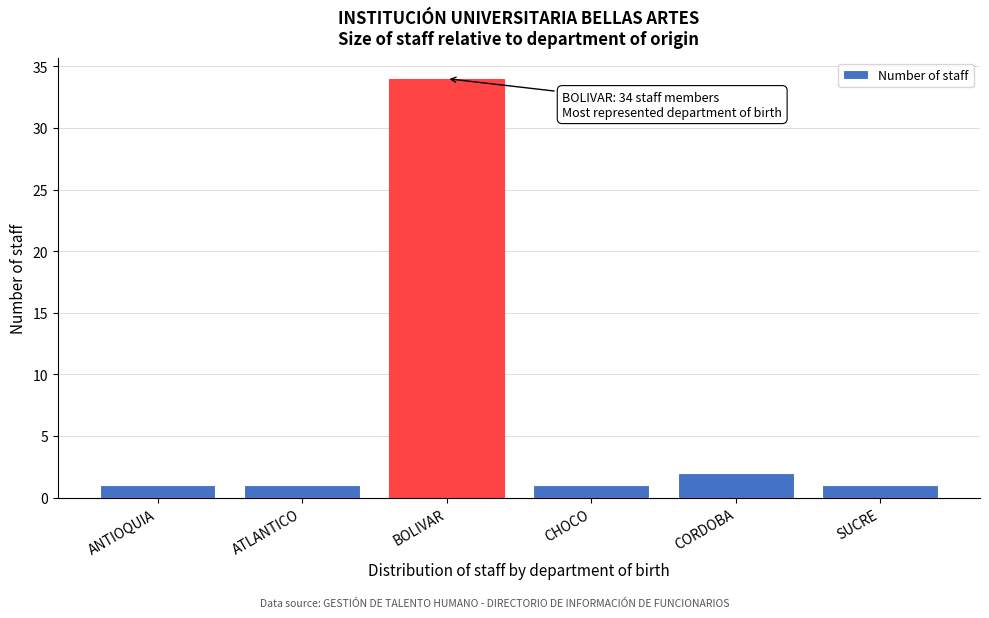

Reading right to left, transcribe all the data shown in this chart.

1	2	1	34	1	1